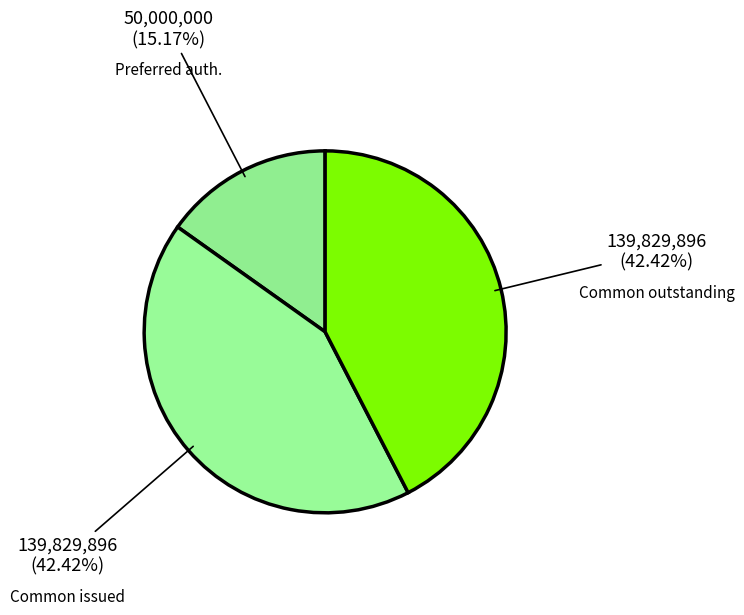

What is the smallest slice in the pie chart?

Preferred auth.